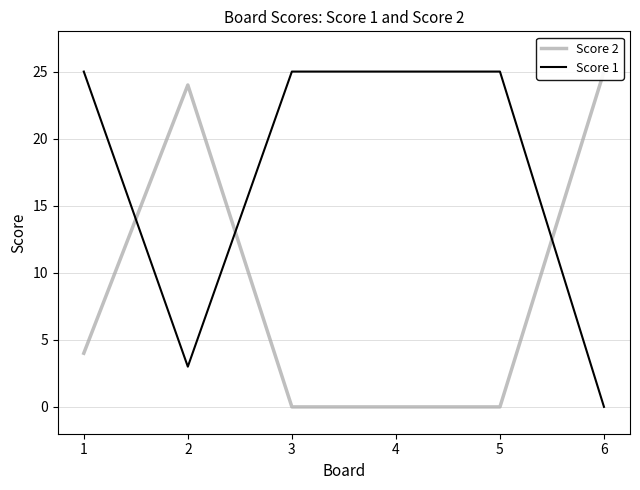

Rank the series at 2 from lowest to highest value.

Score 1, Score 2